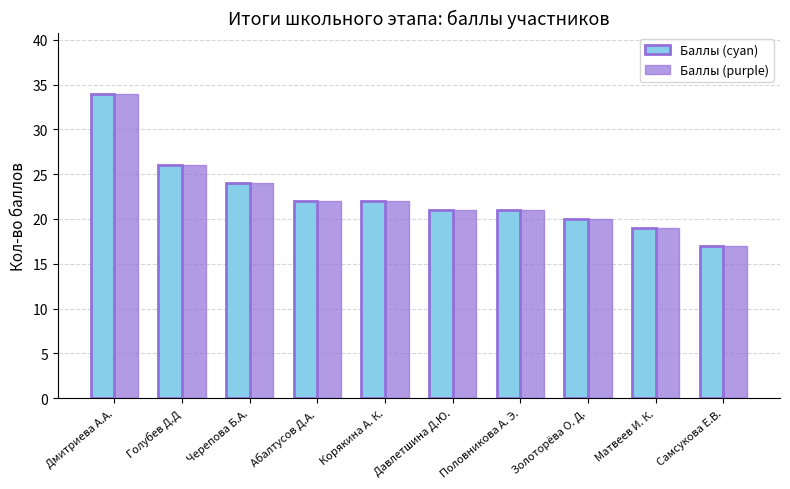

What is the ratio of the value at Золоторёва О. Д. to the value at Абалтусов Д.А.?

0.9